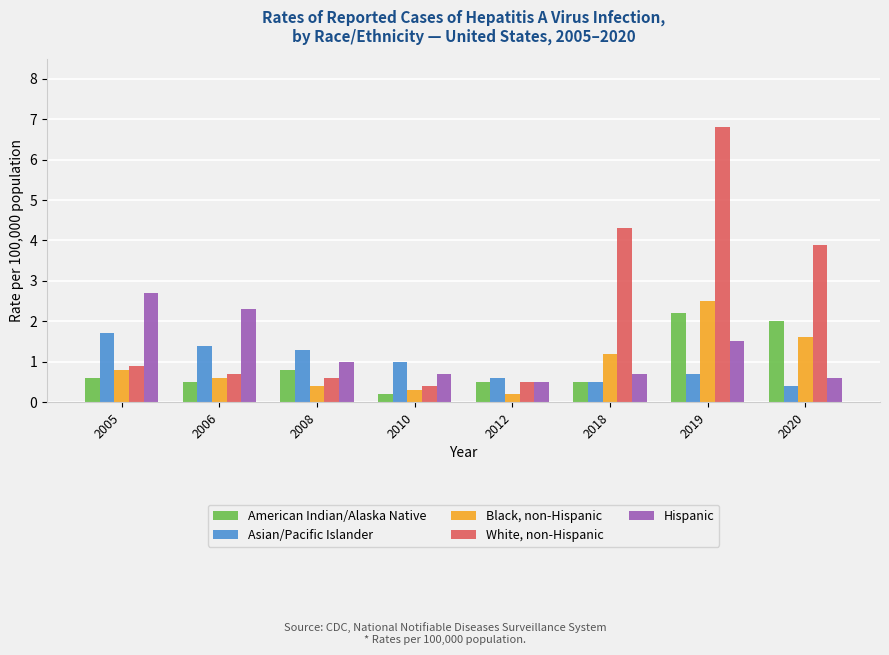

Reading left to right, what are all the values shown in this chart?

American Indian/Alaska Native: 2005=0.6	2006=0.5	2008=0.8	2010=0.2	2012=0.5	2018=0.5	2019=2.2	2020=2.0
Asian/Pacific Islander: 2005=1.7	2006=1.4	2008=1.3	2010=1.0	2012=0.6	2018=0.5	2019=0.7	2020=0.4
Black, non-Hispanic: 2005=0.8	2006=0.6	2008=0.4	2010=0.3	2012=0.2	2018=1.2	2019=2.5	2020=1.6
White, non-Hispanic: 2005=0.9	2006=0.7	2008=0.6	2010=0.4	2012=0.5	2018=4.3	2019=6.8	2020=3.9
Hispanic: 2005=2.7	2006=2.3	2008=1.0	2010=0.7	2012=0.5	2018=0.7	2019=1.5	2020=0.6